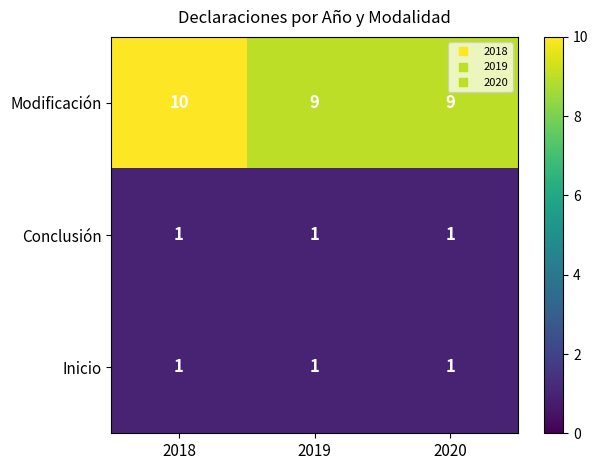

What value does the Modificación series have at 2020?

9